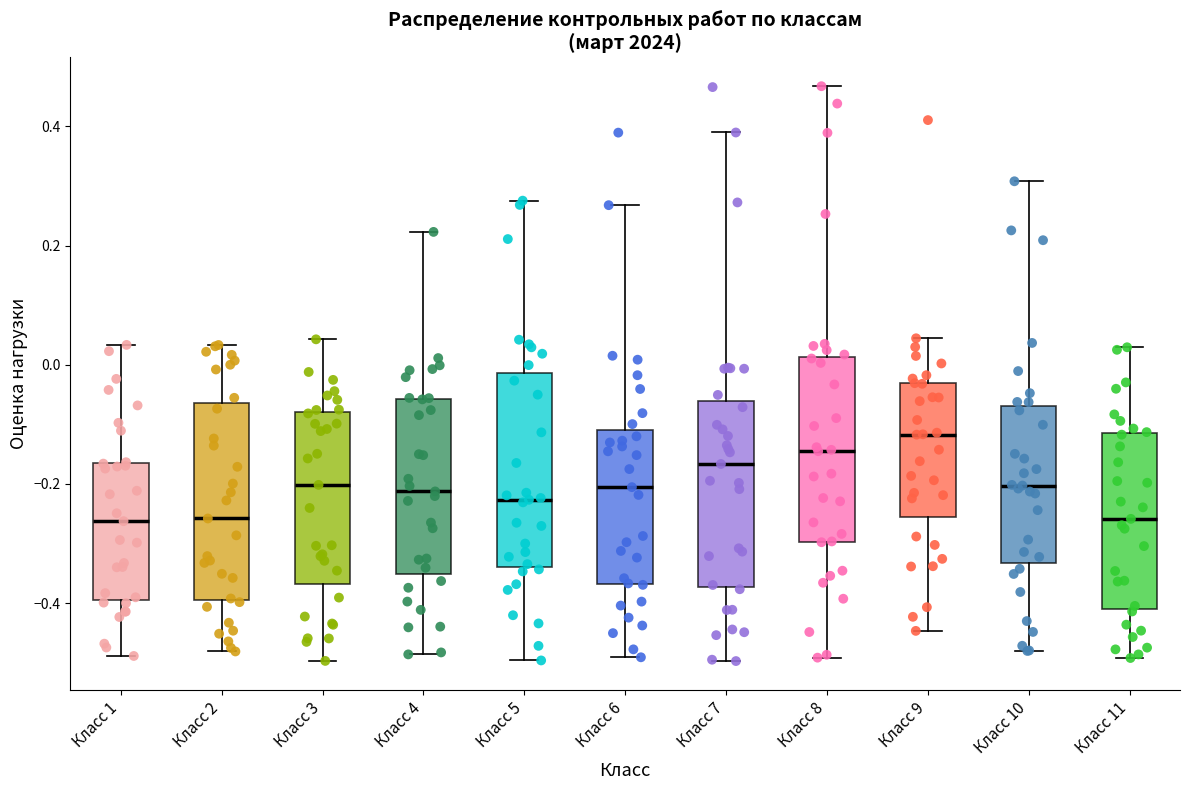

Which box's median line is the highest?

Класс 9